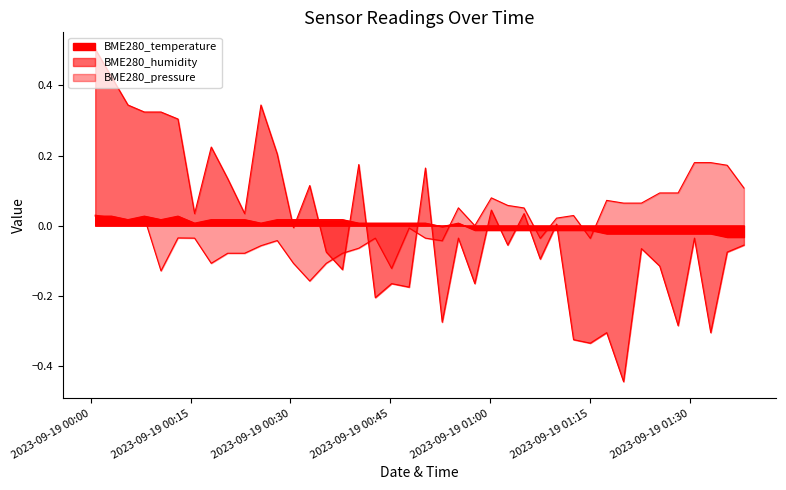

What is the value of the BME280_humidity point at the 9th from the left?

0.1